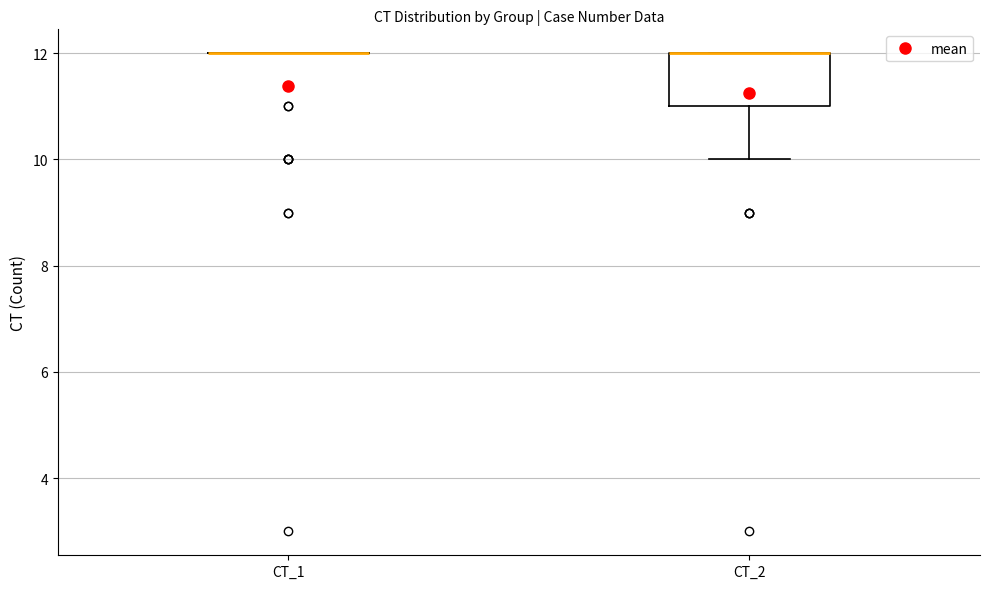

Reading left to right, transcribe this box plot: for each box, give where its median line is, the range the box spans, and where its two whiskers end, as read against the y-axis. The values are not printed on the chart, so give them approximately, as read against the axis.

CT_1: box collapsed to a line at 12, whiskers 12 to 12
CT_2: median 12 (drawn on the box's upper edge), box 11 to 12, whiskers 10 to 12